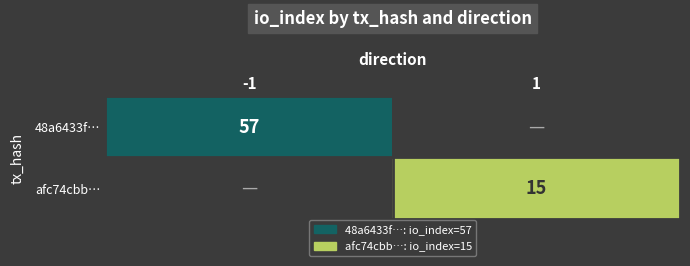

The afc74cbb… series shows 15 at 1. True or false?

True